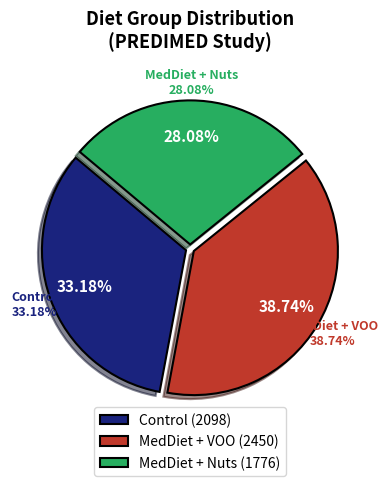

Is there a majority slice in this chart?

No